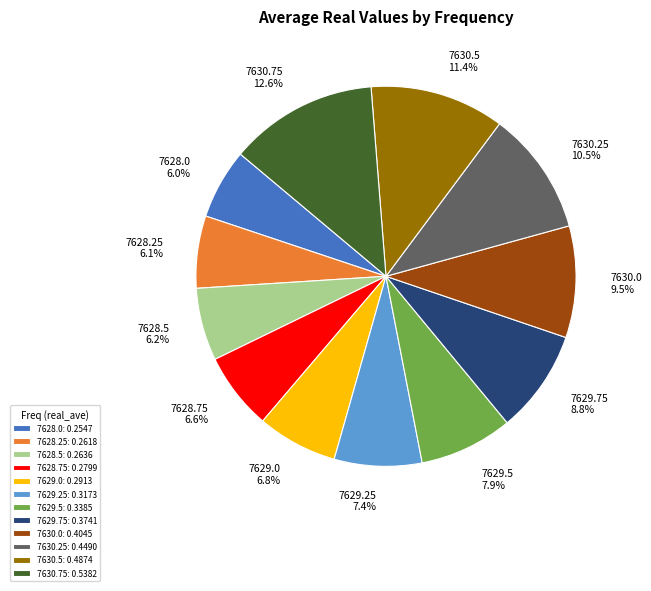

To the nearest percent, what is the average slice percentage?

8%